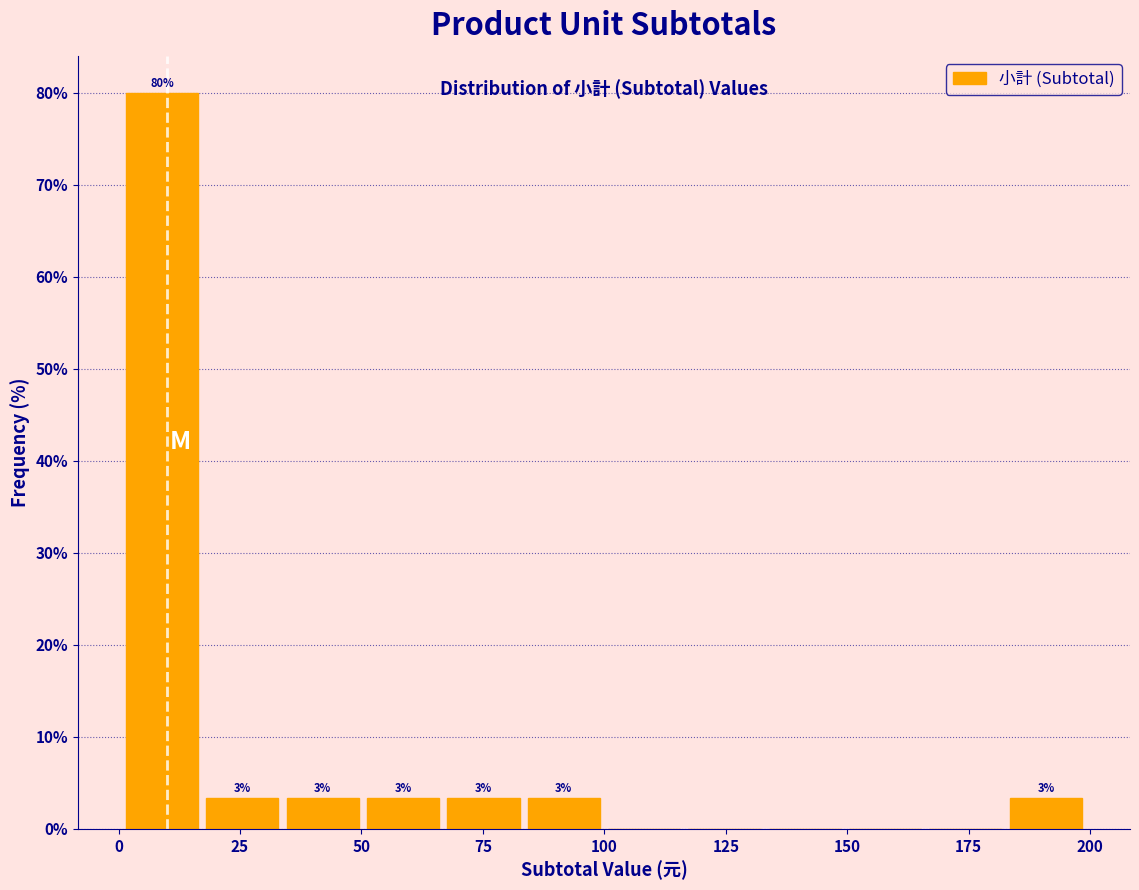

Around what value on the x-axis is the tallest bar? Give the approximate position of its centre, as read against the axis.

10